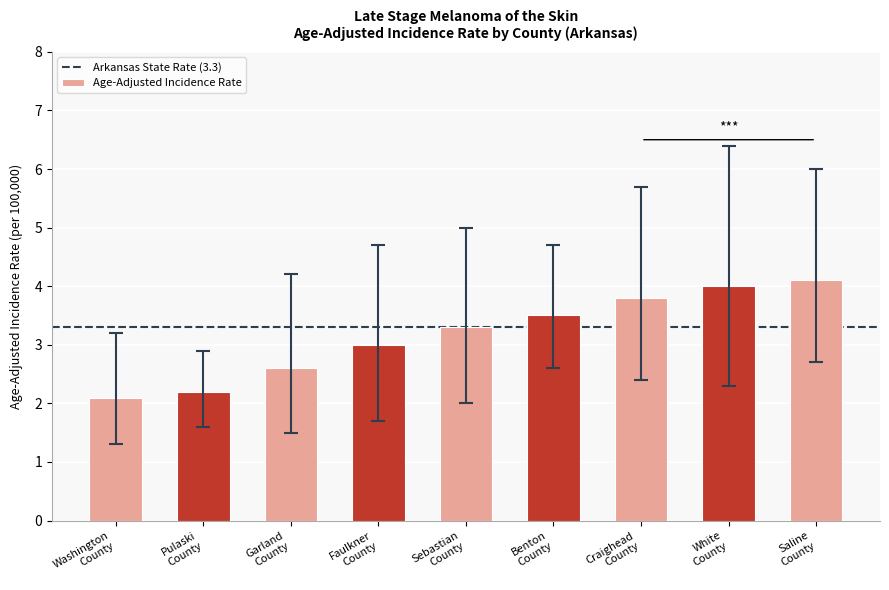

What is the greatest value displayed?

4.1